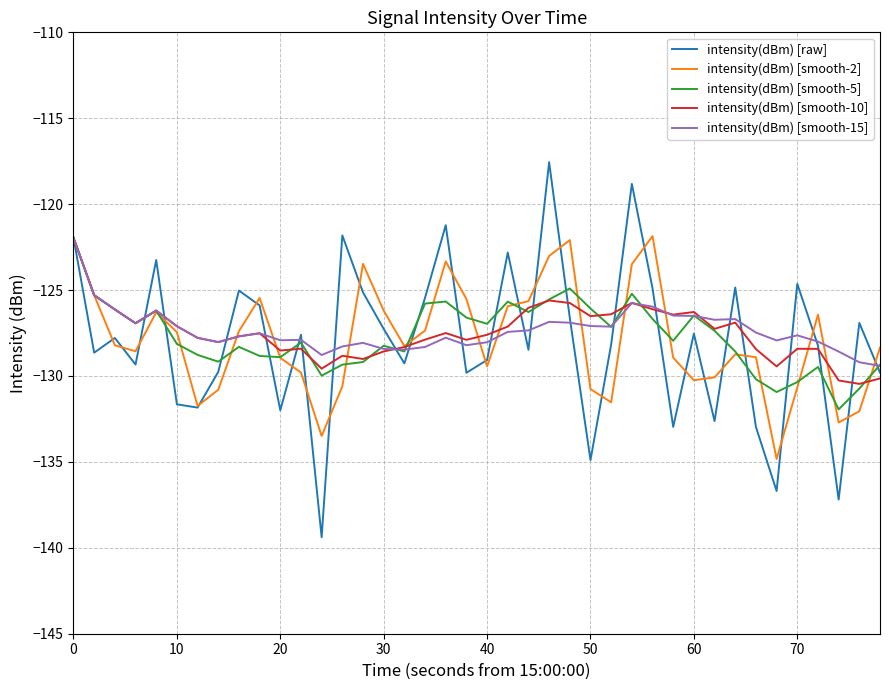

What is the maximum value for intensity(dBm) [smooth-10]?

-122.0